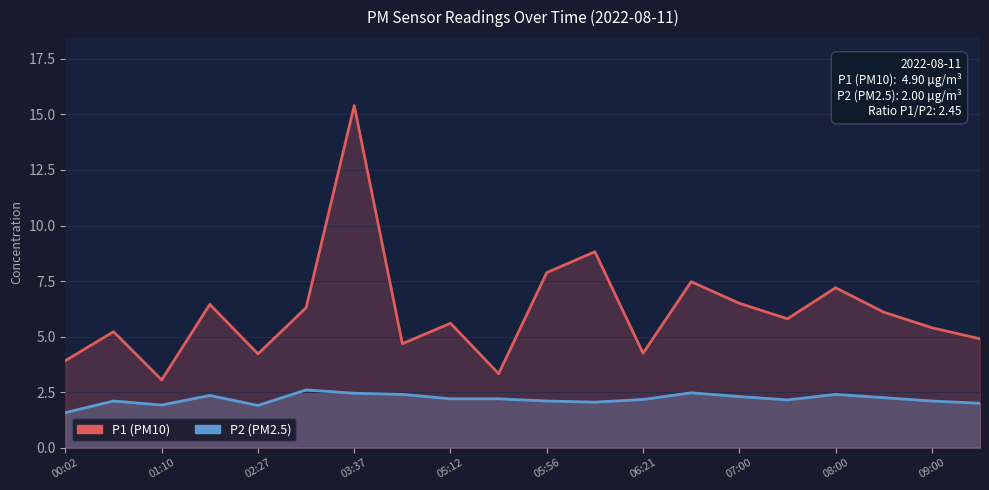

How many interior local peaks does the P2 (PM2.5) series have?

5